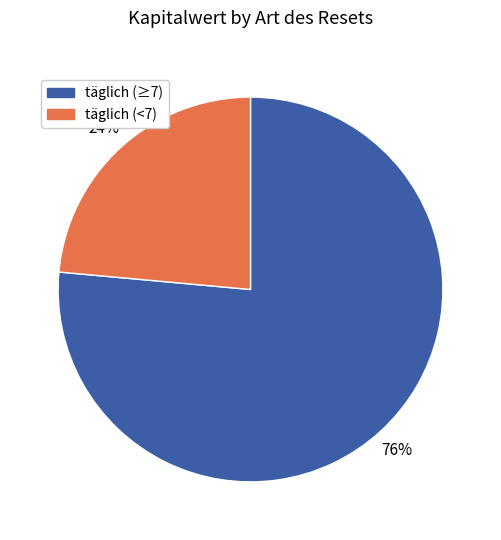

Is there a majority slice in this chart?

Yes